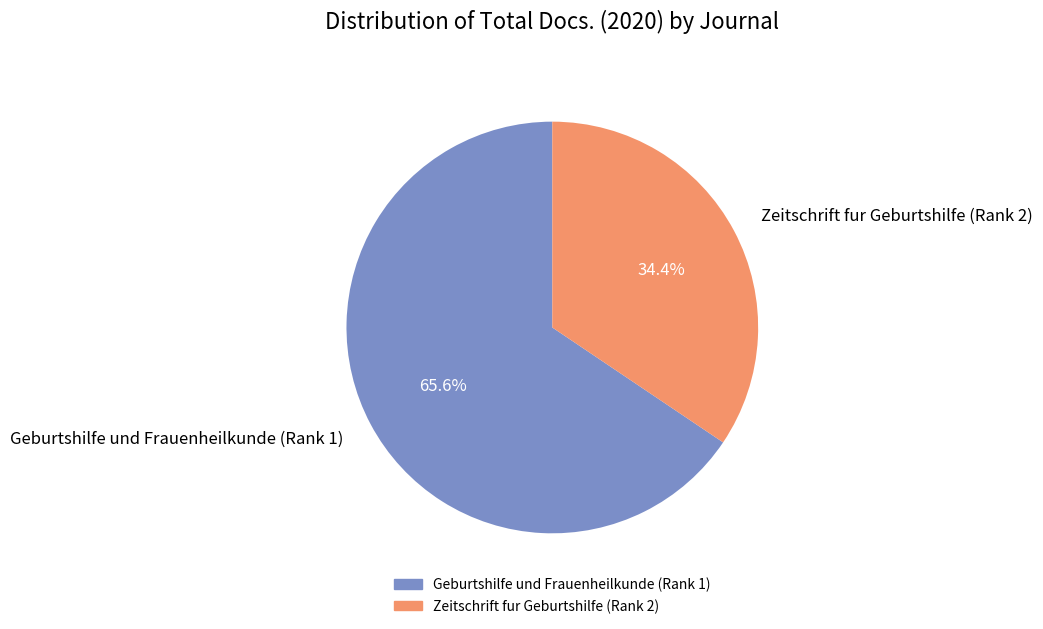

What is the smallest slice in the pie chart?

Zeitschrift fur Geburtshilfe (Rank 2)